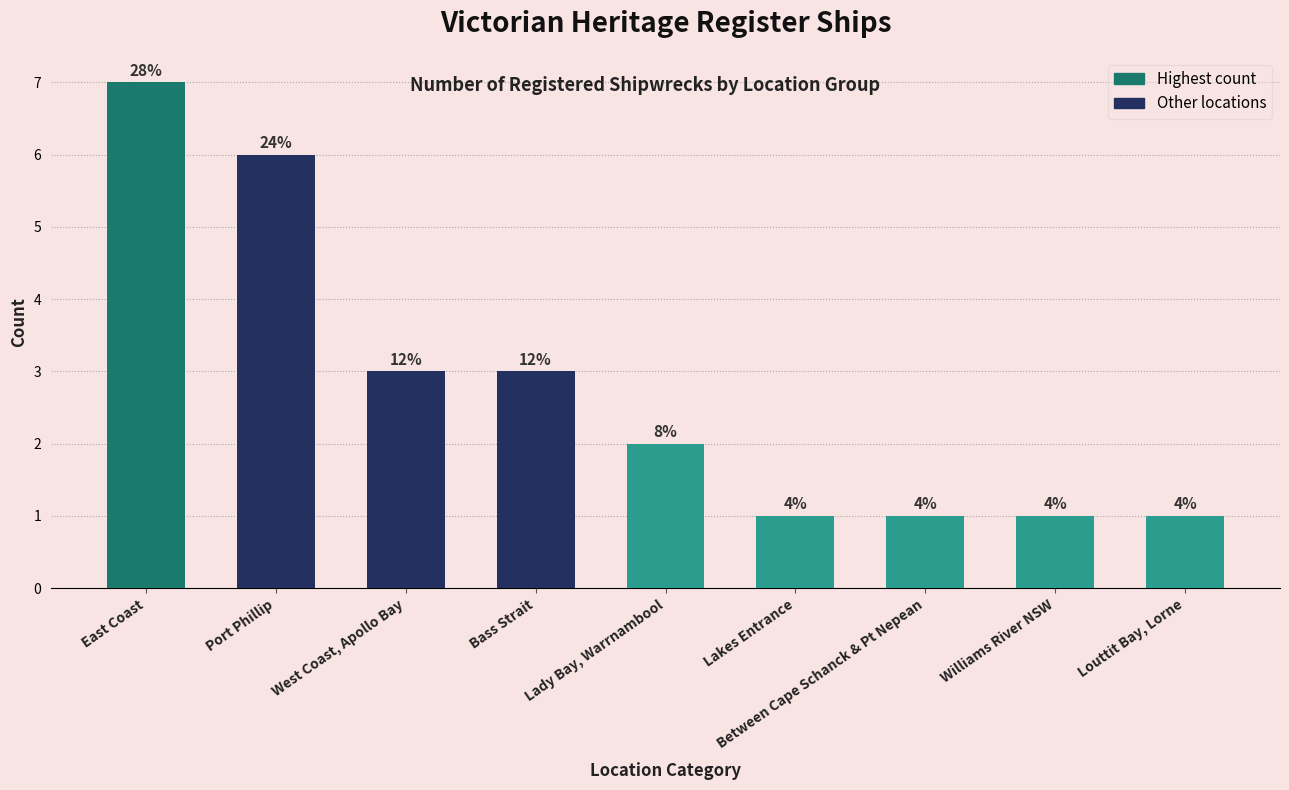

What is the difference between the maximum and minimum values?

6